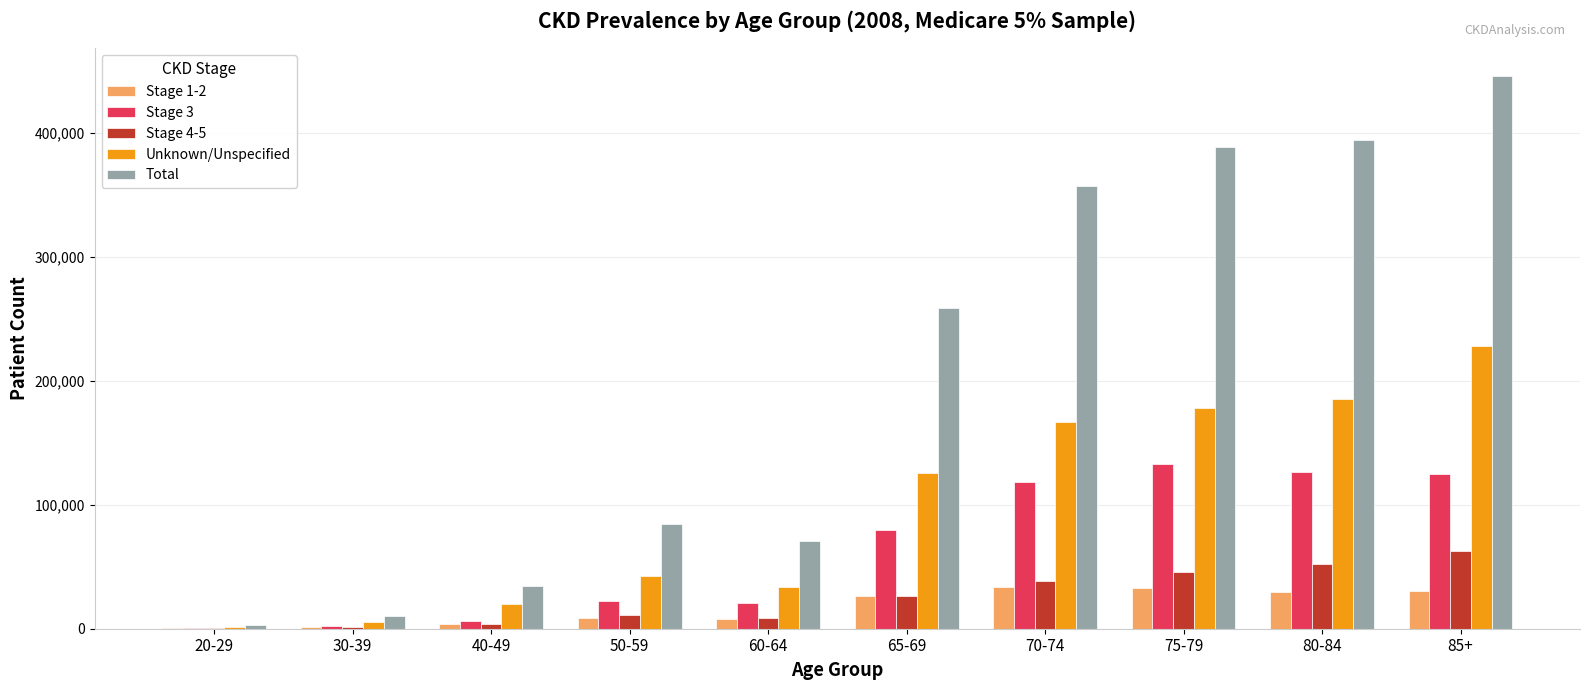

Which series changed the most between 50-59 and 85+?

Total